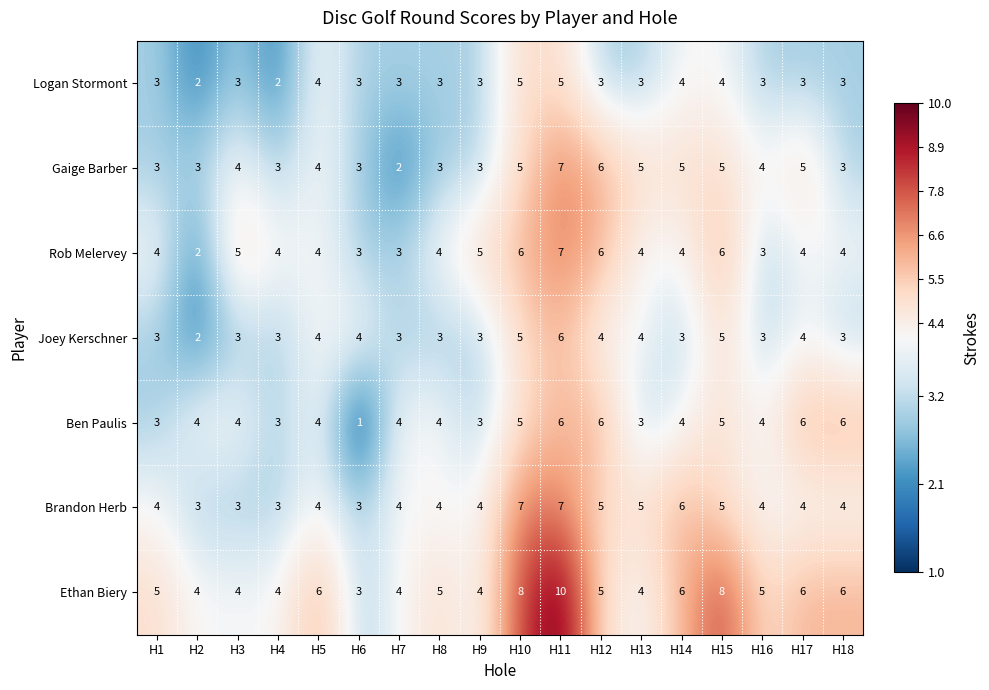

Which series has the widest spread of values?

Ethan Biery